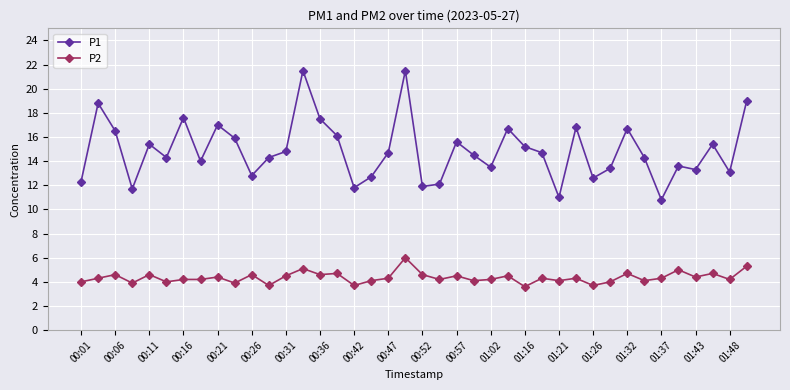

Which series has the largest total across all categories?

P1